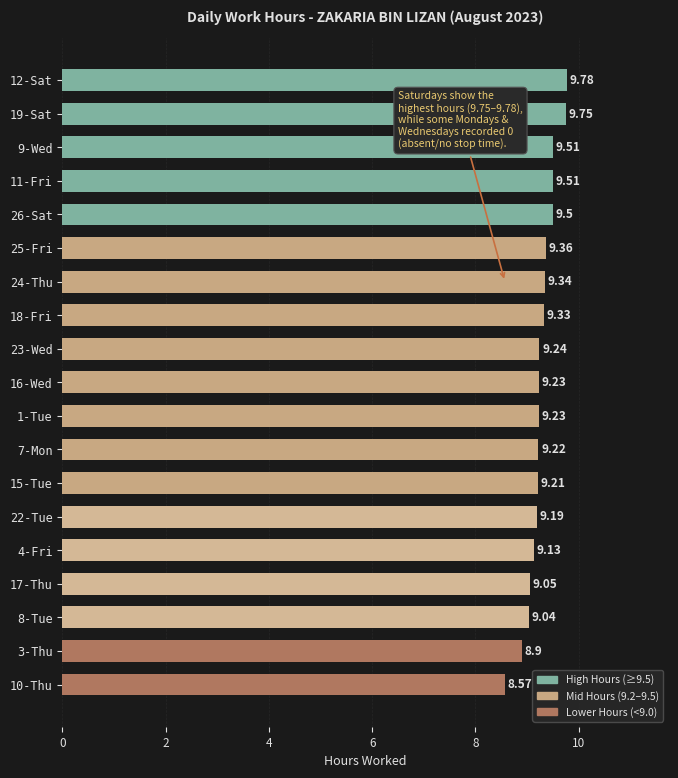

At which category does the chart reach its minimum across all series?

10-Thu